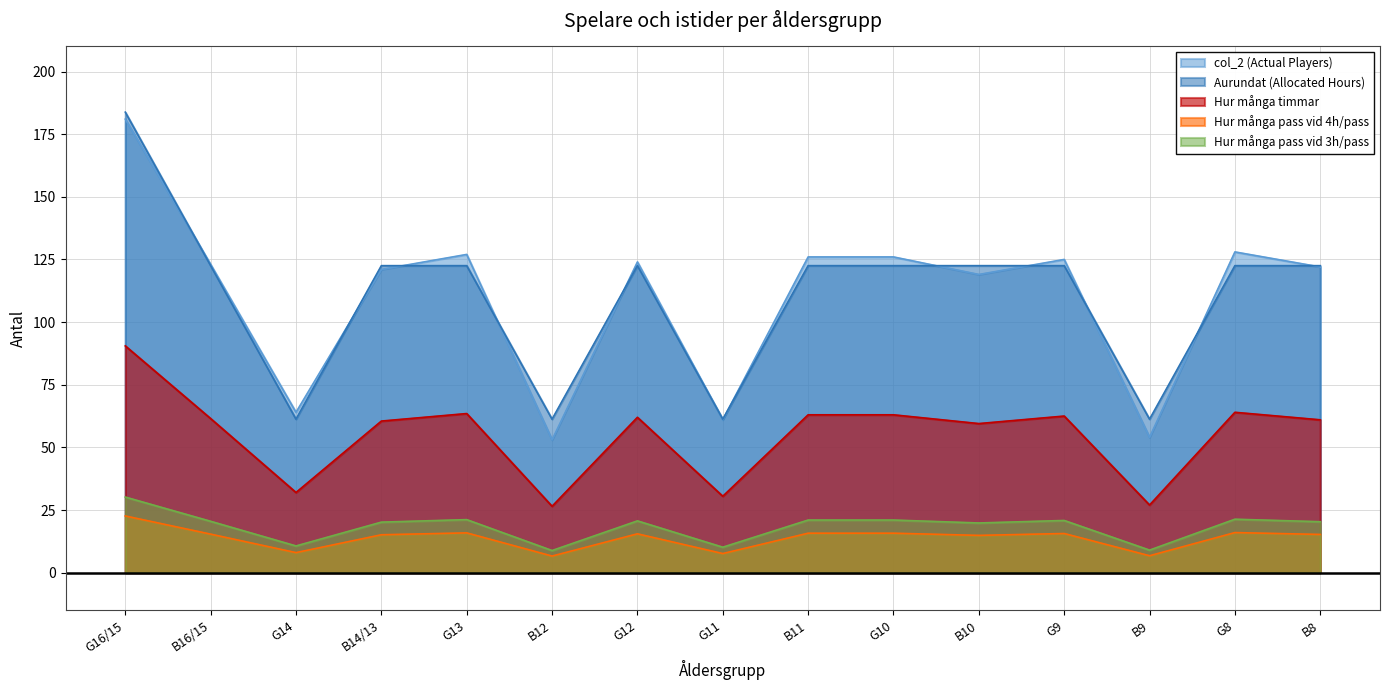

How many data points in col_2 (Actual Players) are less than 123?

7